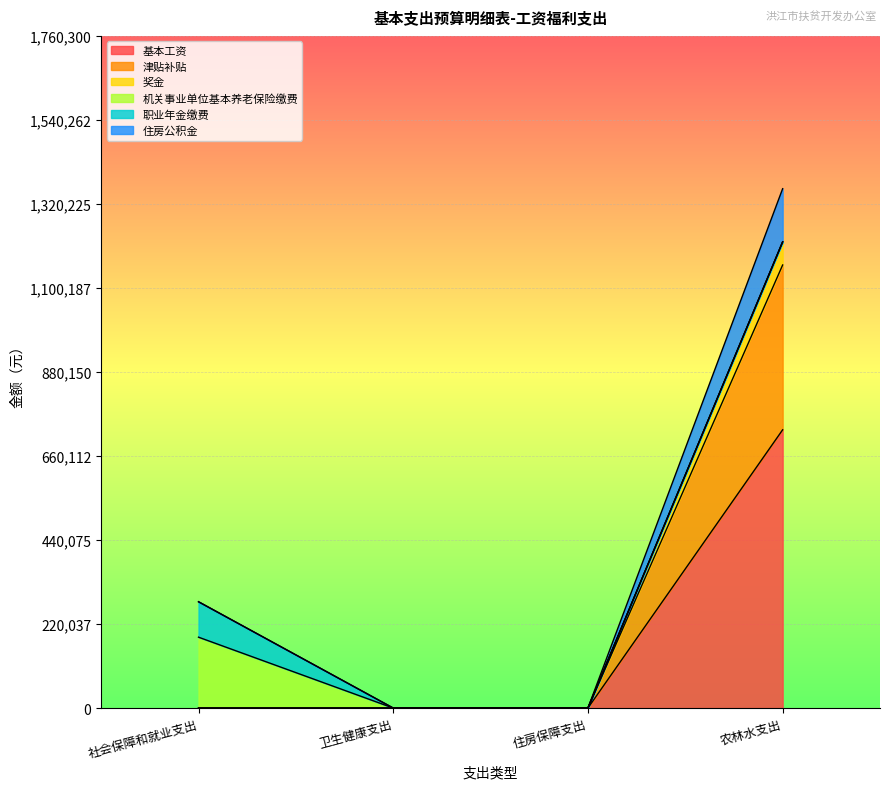

How many values in 基本工资 are above zero?

1